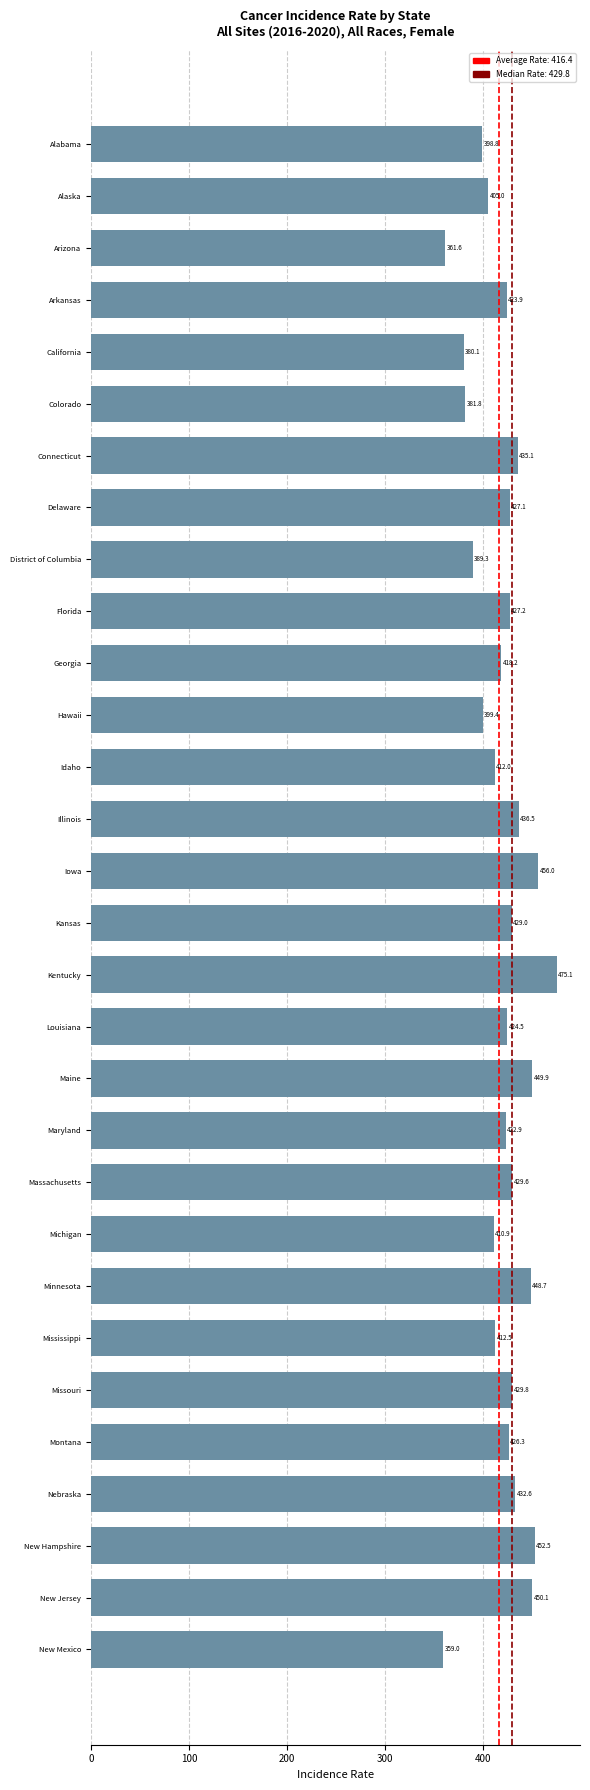

Rank the categories by value from highest to lowest.

Kentucky, Iowa, New Hampshire, New Jersey, Maine, Minnesota, Illinois, Connecticut, Nebraska, Missouri, Massachusetts, Kansas, Florida, Delaware, Montana, Louisiana, Arkansas, Maryland, Georgia, Mississippi, Idaho, Michigan, Alaska, Hawaii, Alabama, District of Columbia, Colorado, California, Arizona, New Mexico